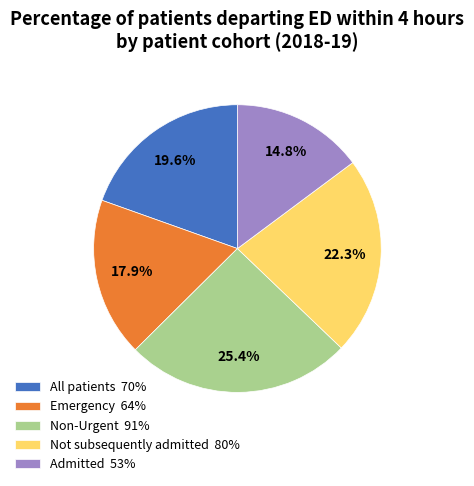

To the nearest percent, what is the combined percentage of Emergency and Admitted?

33%